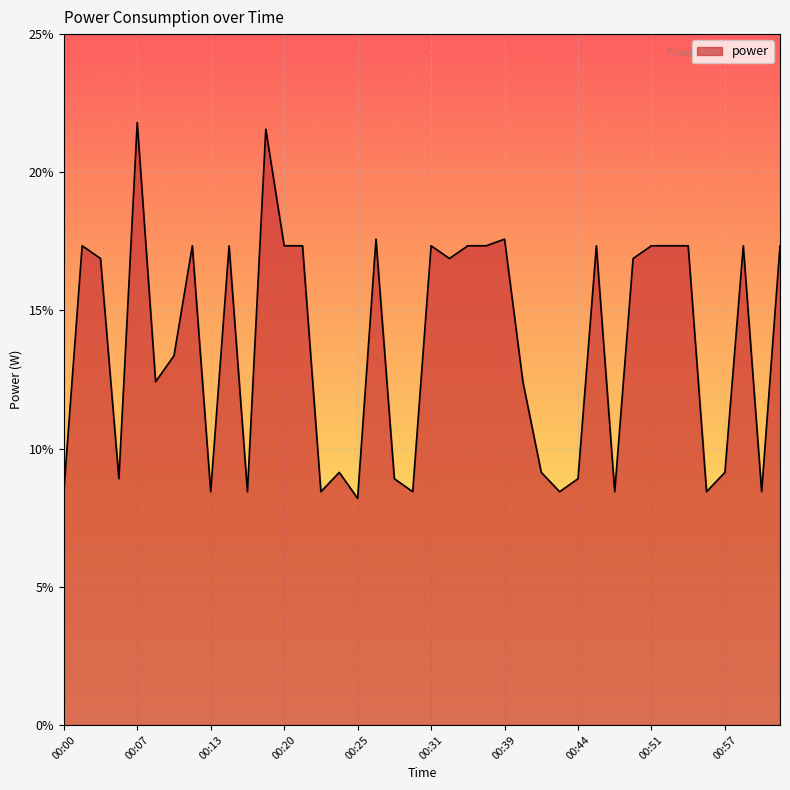

What is the difference between the maximum and minimum values?

13.6